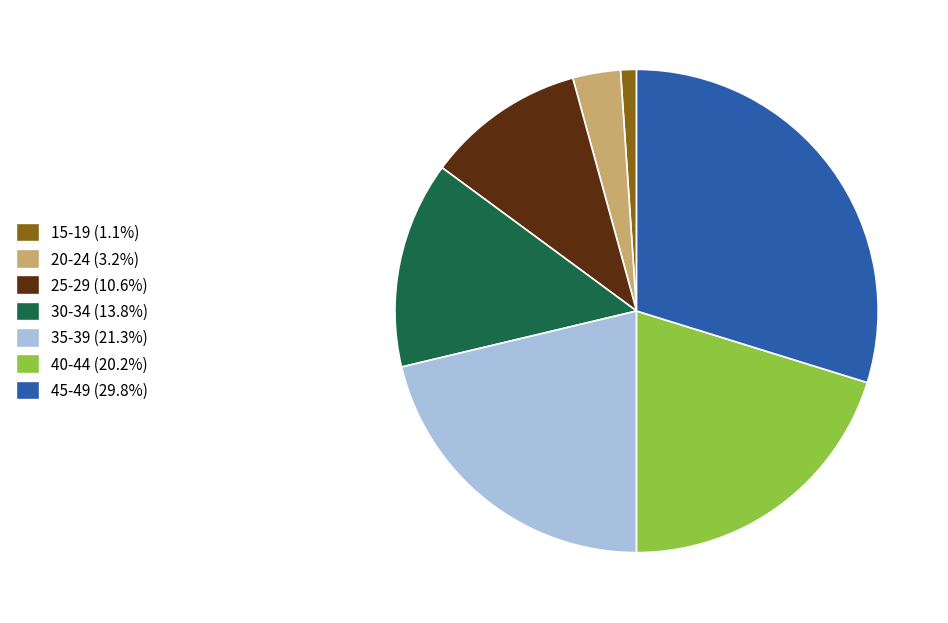

Is there any slice that represents more than half of the pie?

No